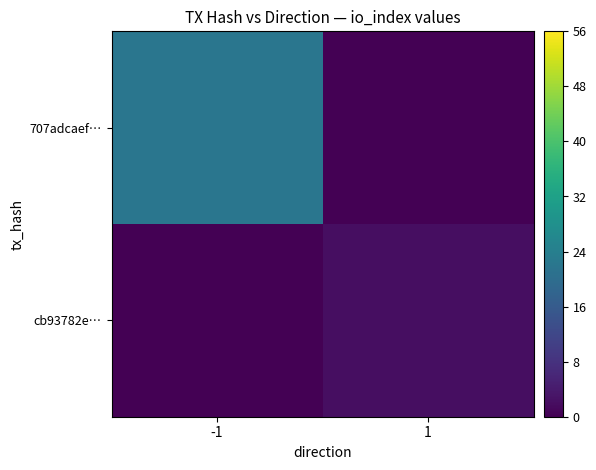

Which series has the largest total across all categories?

707adcaef…